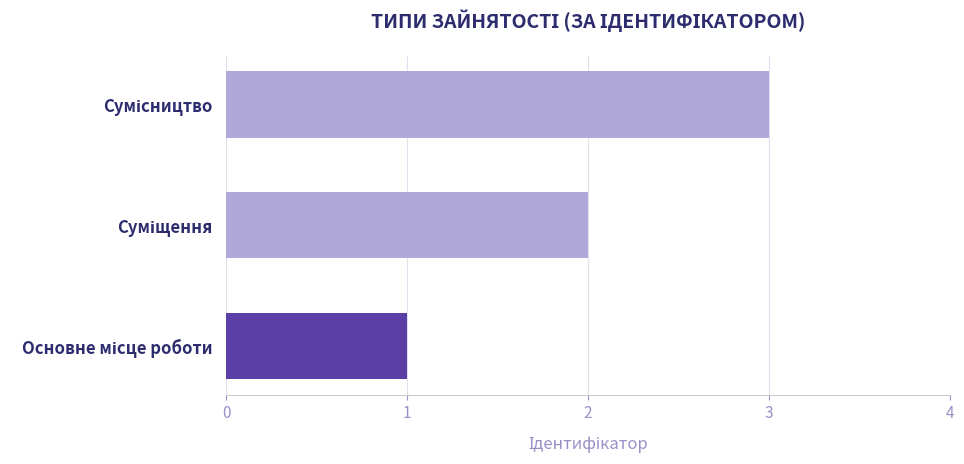

What is the sum of all values?

6